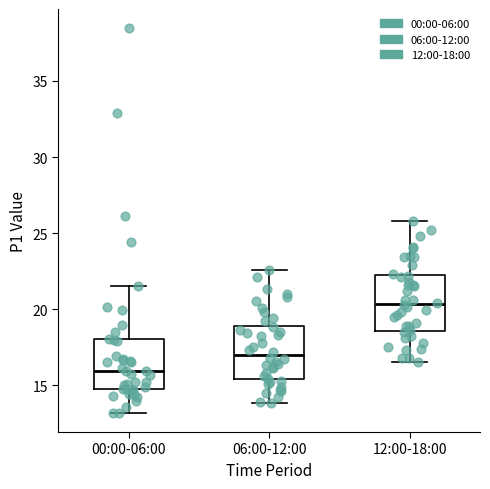

Reading left to right, read every box against the y-axis: the position of its median line, the range the box covers, and the ends of its whiskers. The values are not printed on the chart, so give them approximately, as read against the axis.

00:00-06:00: median 16.0, box 14.5 to 18.0, whiskers 13.0 to 21.5
06:00-12:00: median 17.0, box 15.5 to 19.0, whiskers 14.0 to 22.5
12:00-18:00: median 20.5, box 18.5 to 22.0, whiskers 16.5 to 26.0